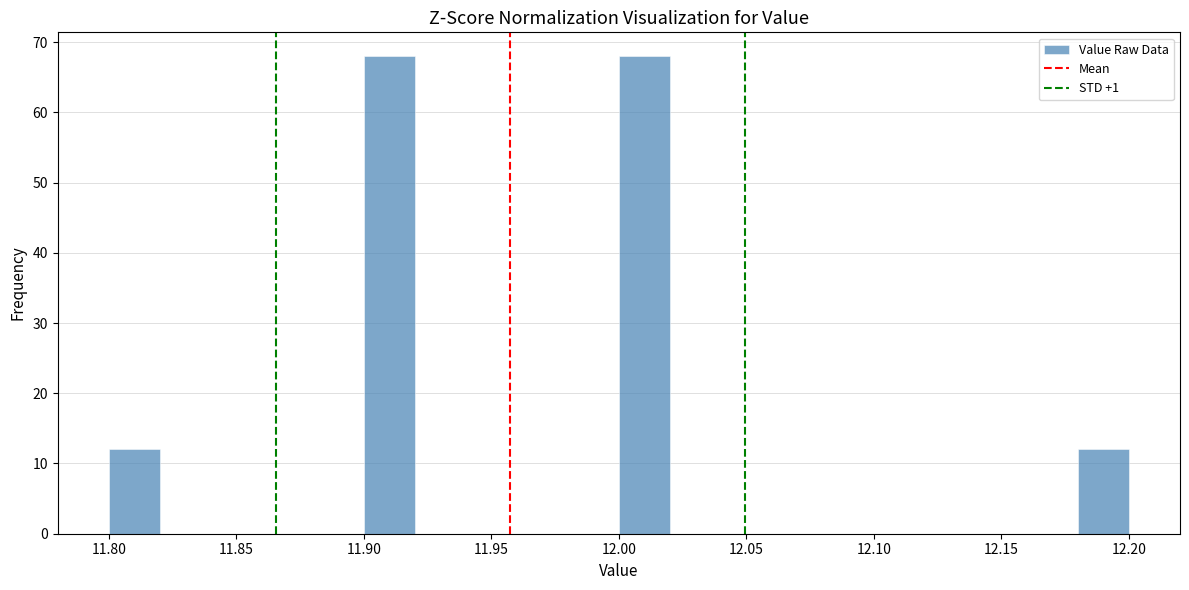

Reading left to right, transcribe this chart: for each bar, give the range it covers on the x-axis and its height. The values are not printed on the chart, so give them approximately, as read against the axis.

11.80 to 11.82: 12
11.82 to 11.84: 0
11.84 to 11.86: 0
11.86 to 11.88: 0
11.88 to 11.90: 0
11.90 to 11.92: 68
11.92 to 11.94: 0
11.94 to 11.96: 0
11.96 to 11.98: 0
11.98 to 12.00: 0
12.00 to 12.02: 68
12.02 to 12.04: 0
12.04 to 12.06: 0
12.06 to 12.08: 0
12.08 to 12.10: 0
12.10 to 12.12: 0
12.12 to 12.14: 0
12.14 to 12.16: 0
12.16 to 12.18: 0
12.18 to 12.20: 12